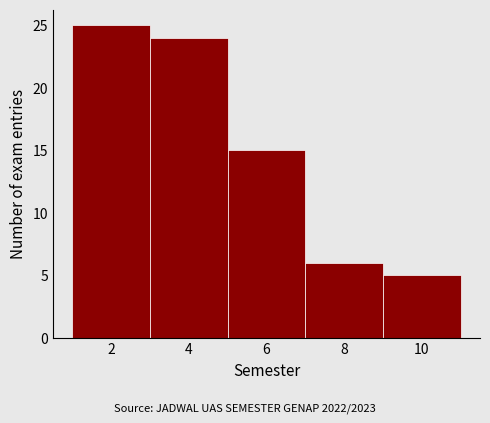

How tall is the bar that spans 7 to 9 on the x-axis? The values are not printed on the chart, so give them approximately, as read against the axis.

6